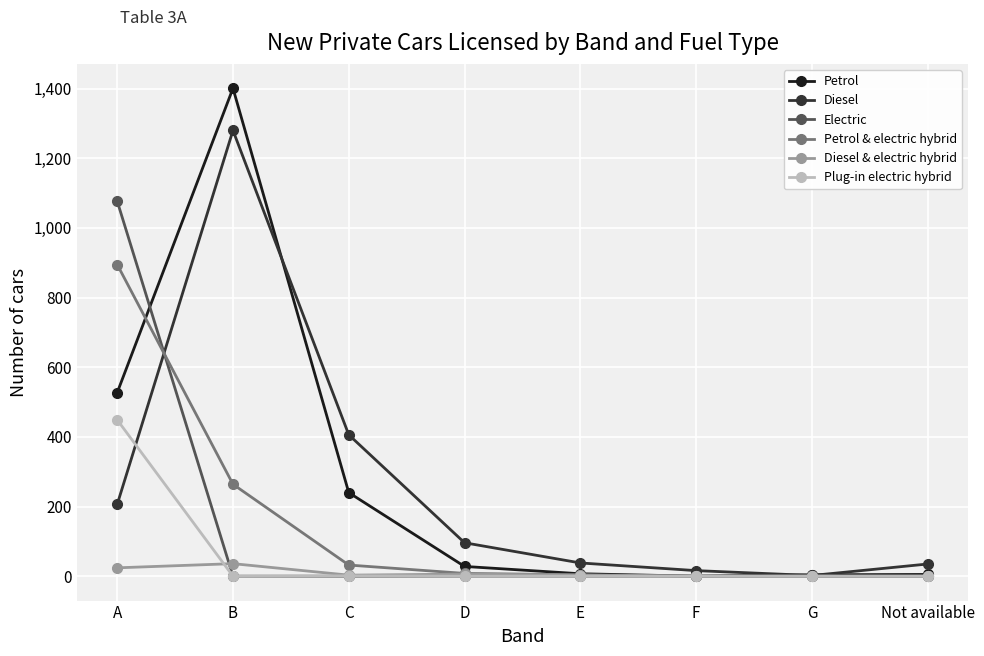

Is this an area chart (filled region under the line)?

No